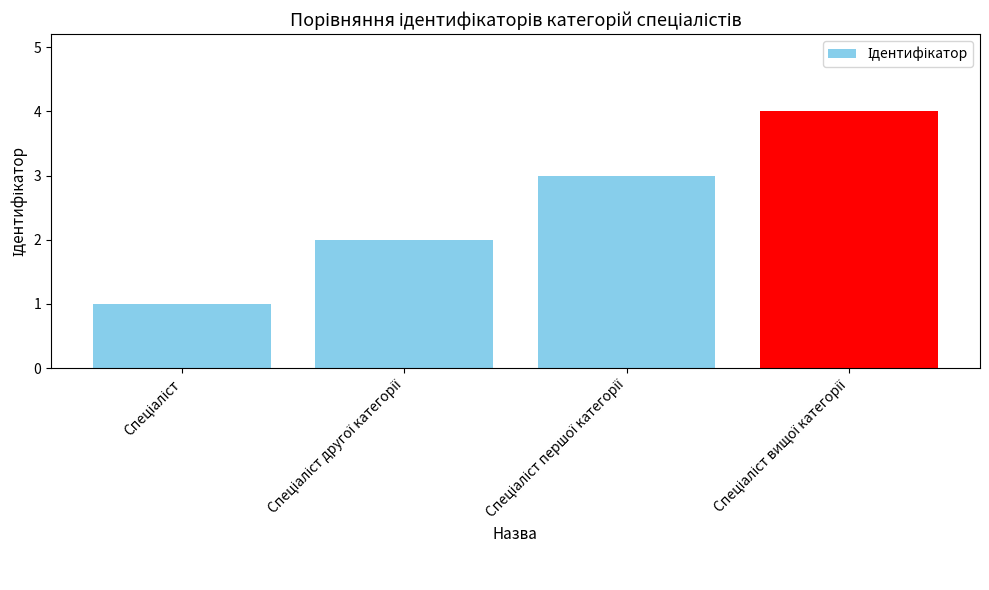

What is the difference between the maximum and minimum values?

3